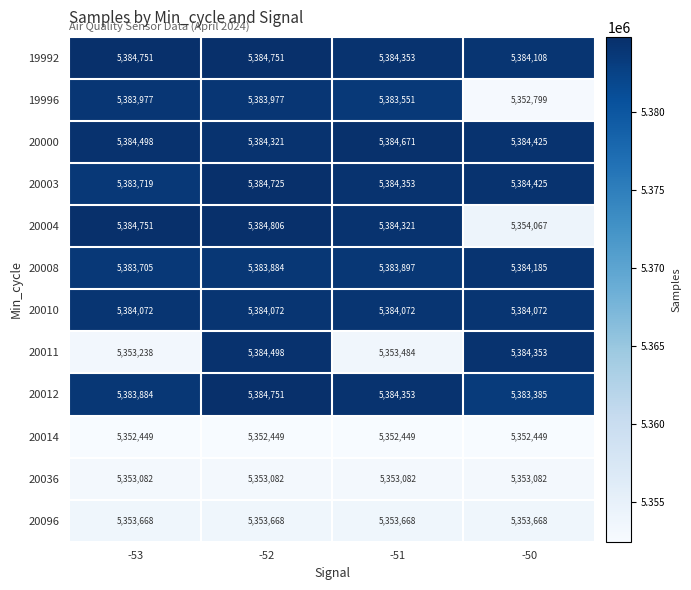

List the labels in order of 20011 value, smallest first.

-53, -51, -50, -52